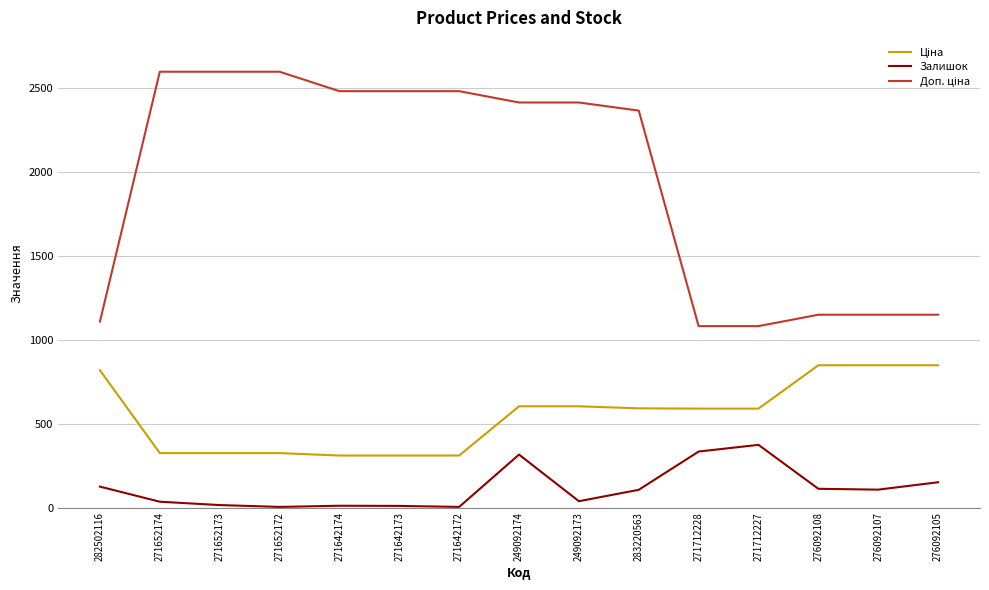

Between 271642172 and 249092174, which series saw the biggest shift?

Залишок